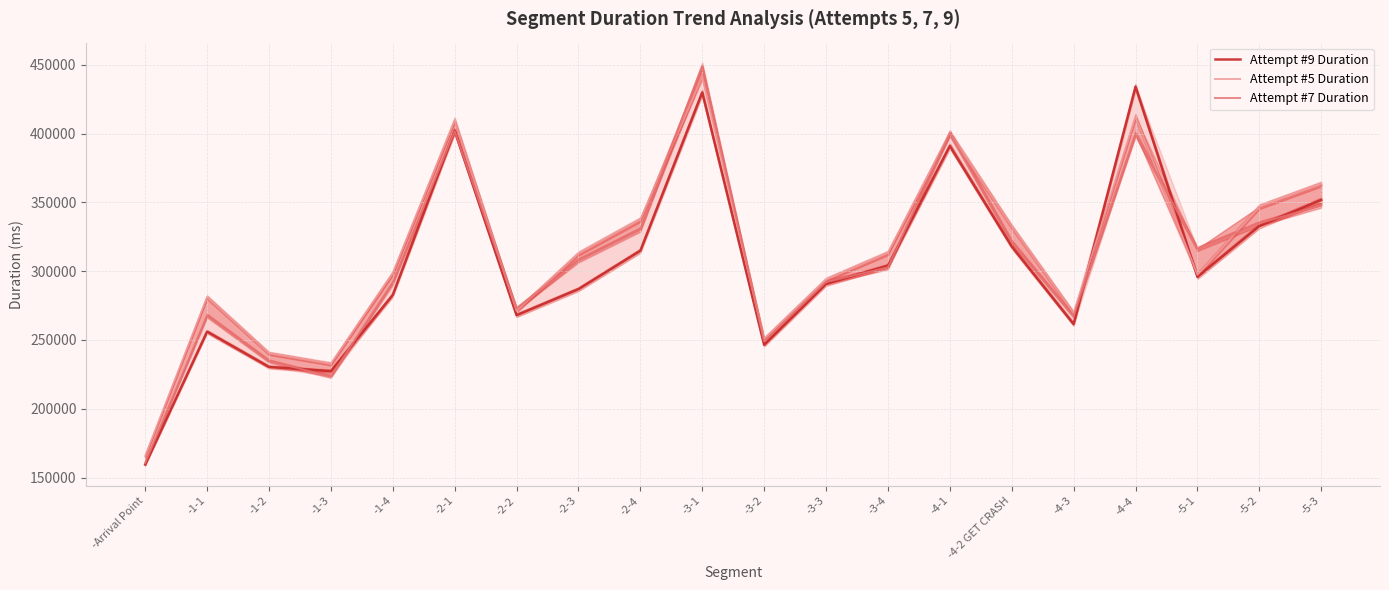

What is the difference between the maximum and minimum values in the Attempt #5 Duration series?

276190